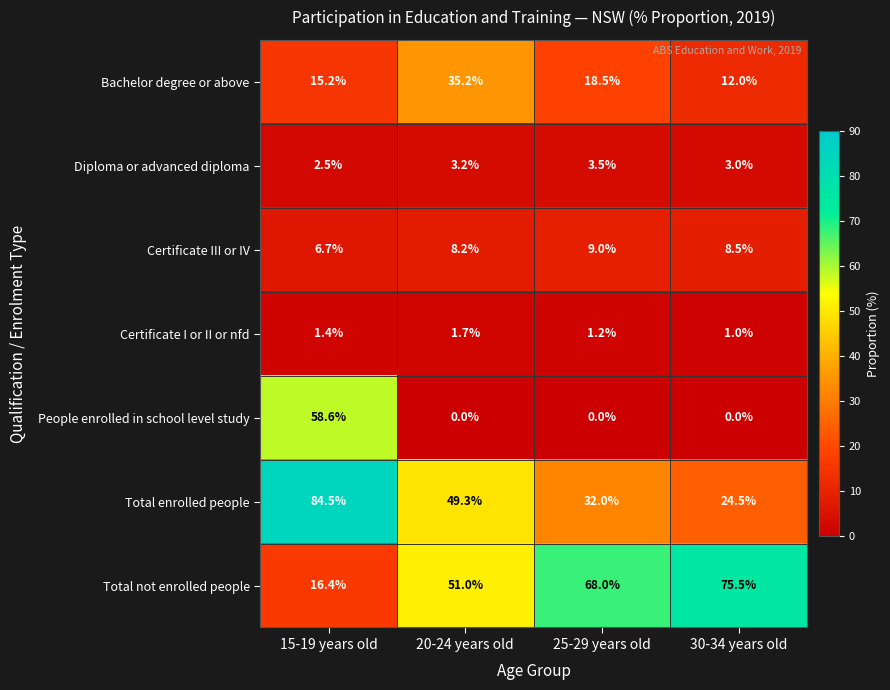

Rank the series by their maximum value, from lowest to highest.

Certificate I or II or nfd, Diploma or advanced diploma, Certificate III or IV, Bachelor degree or above, People enrolled in school level study, Total not enrolled people, Total enrolled people